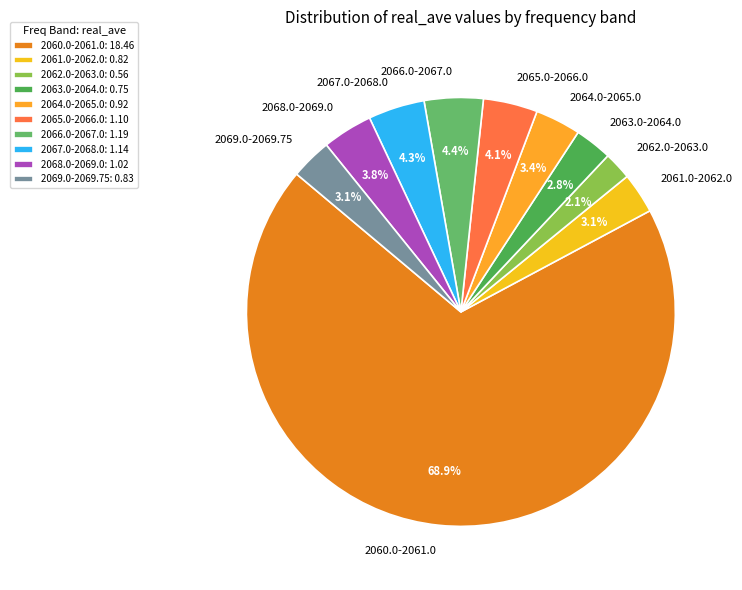

Approximately how many times larger is the value at 2064.0-2065.0 compared to 2063.0-2064.0?

1.2